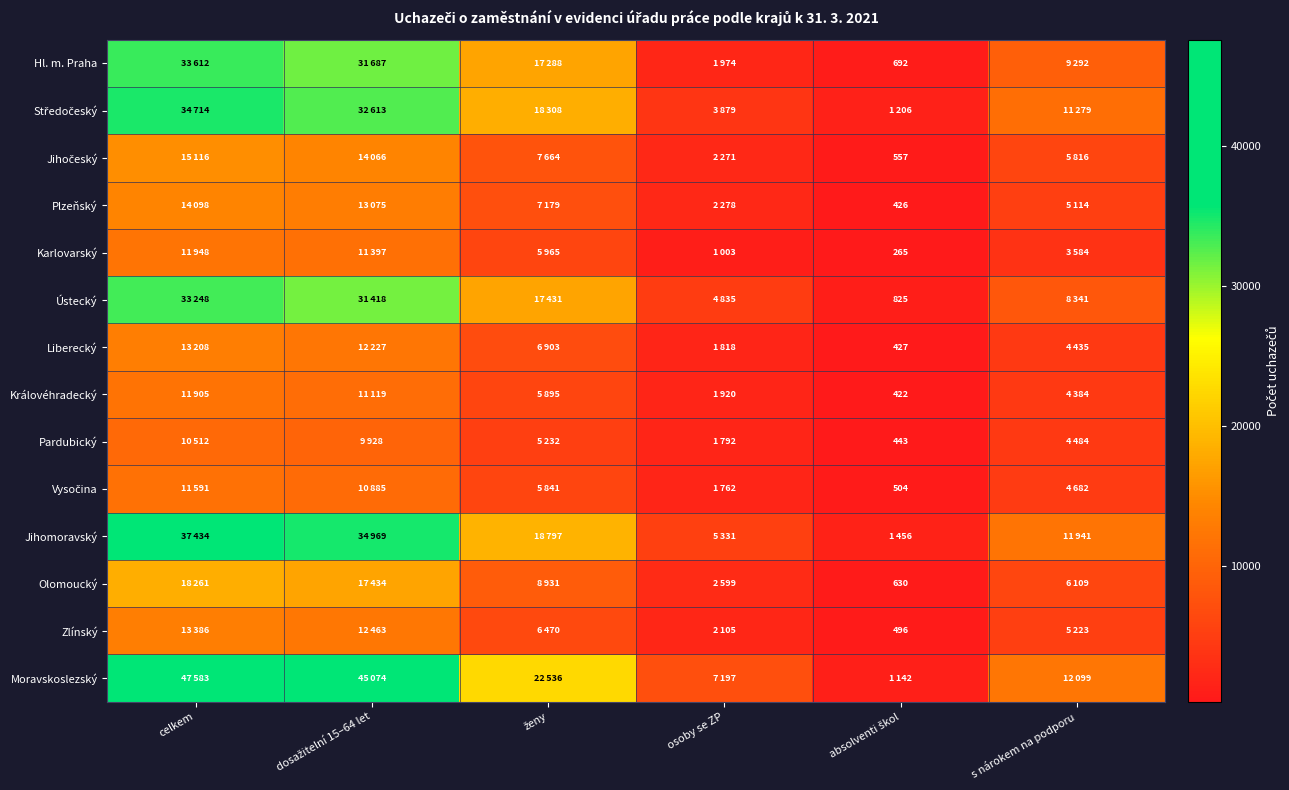

Which series has the largest total across all categories?

Moravskoslezský